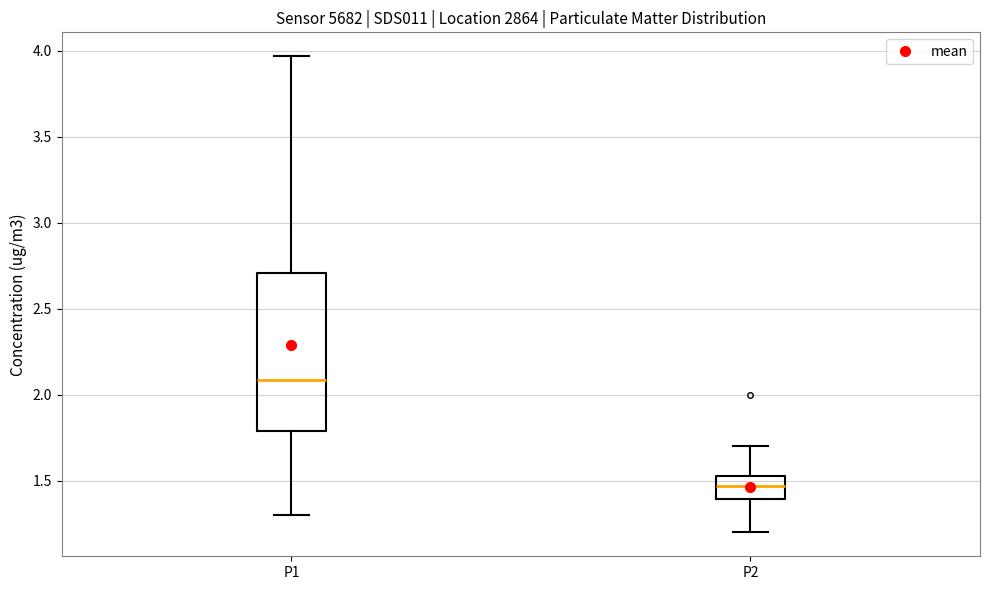

Where does the upper whisker of the box for P1 end on the y-axis? The values are not printed on the chart, so give them approximately, as read against the axis.

3.95